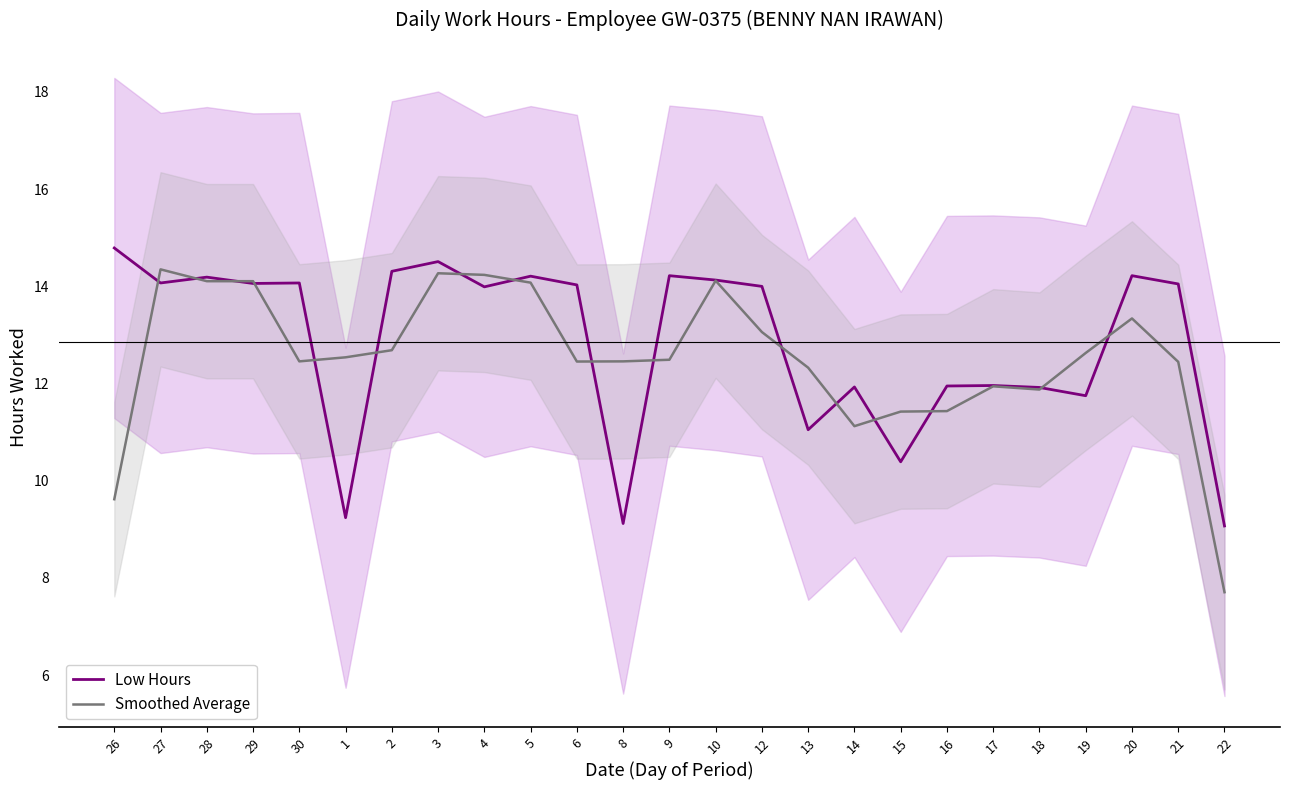

What is the label of the 24th point from the left?

21